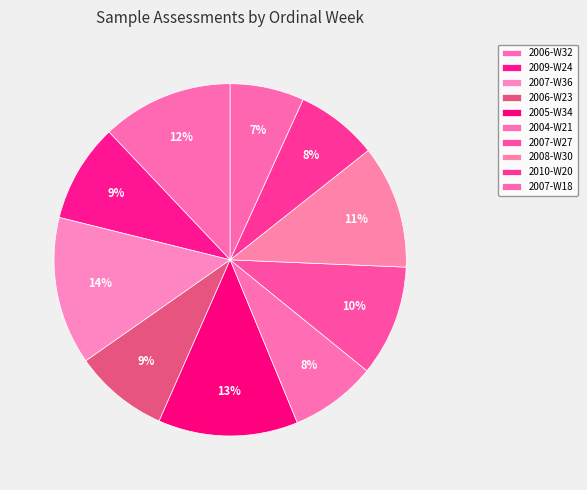

What is the largest slice in the pie chart?

2007-W36